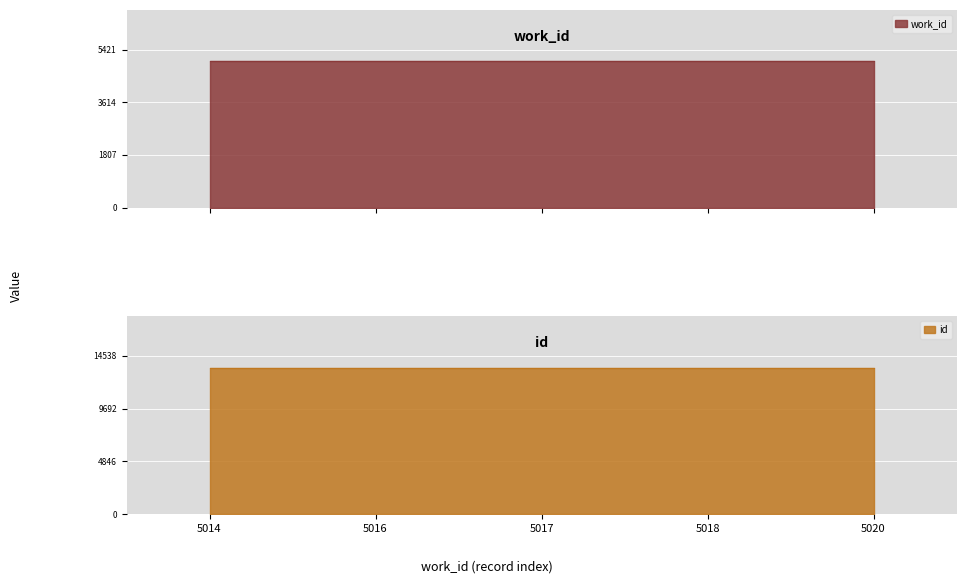

What is the maximum value shown in the chart?

13462